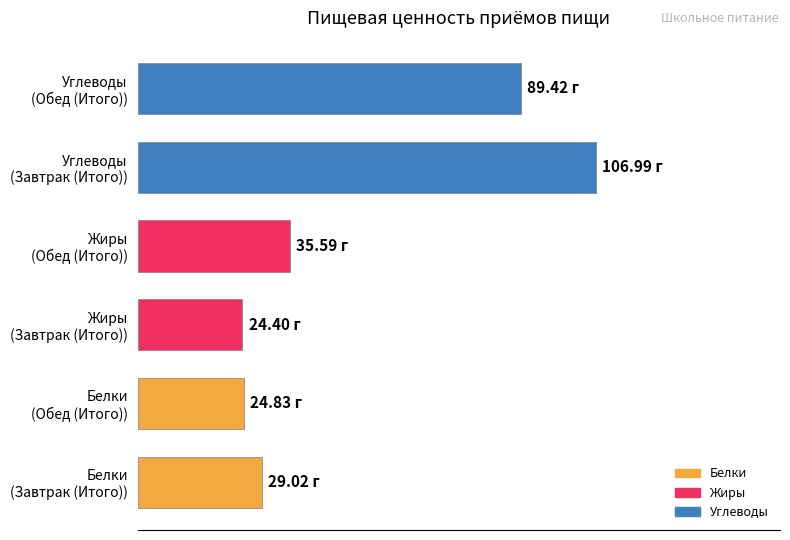

Are the bars horizontal?

Yes